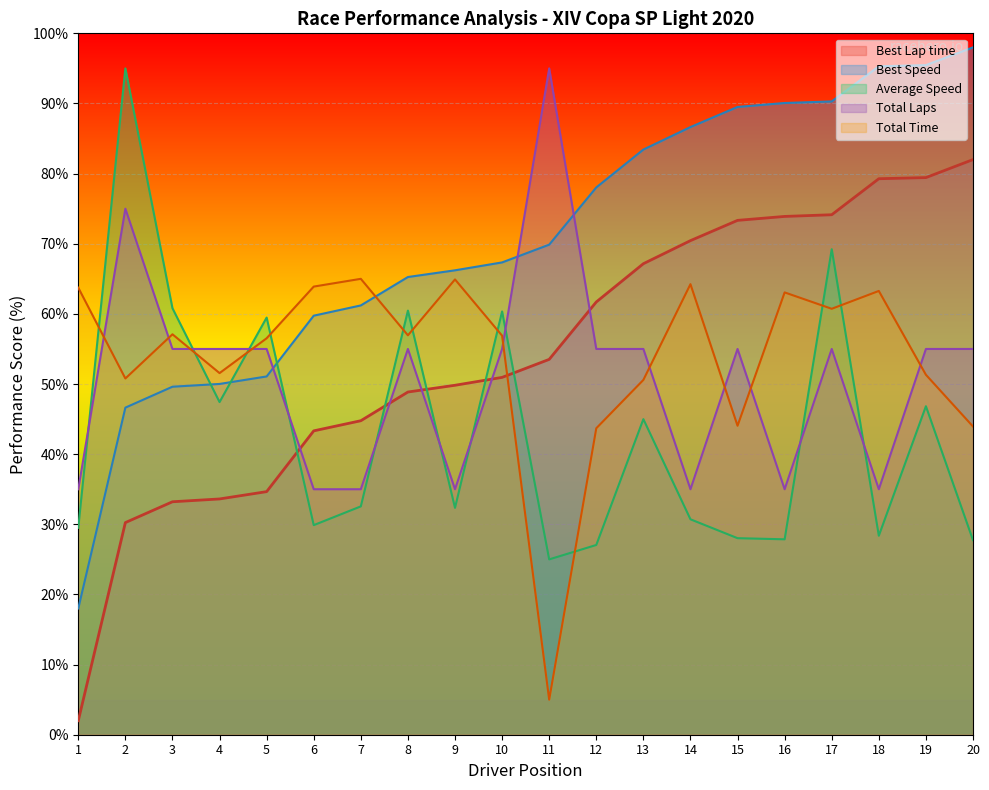

What is the average value of the Total Laps series?

51.0